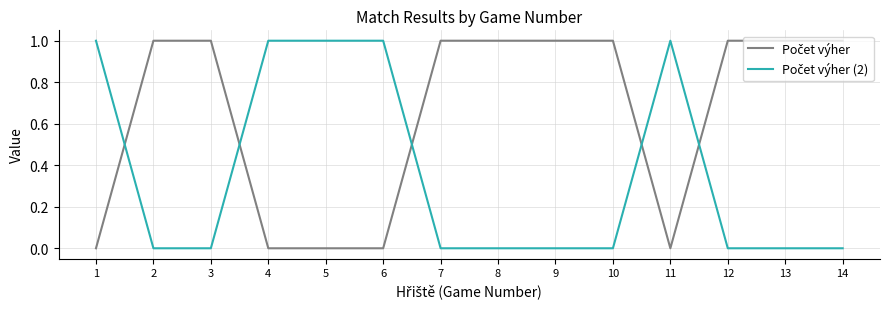

Does the chart display data point markers on the line(s)?

No